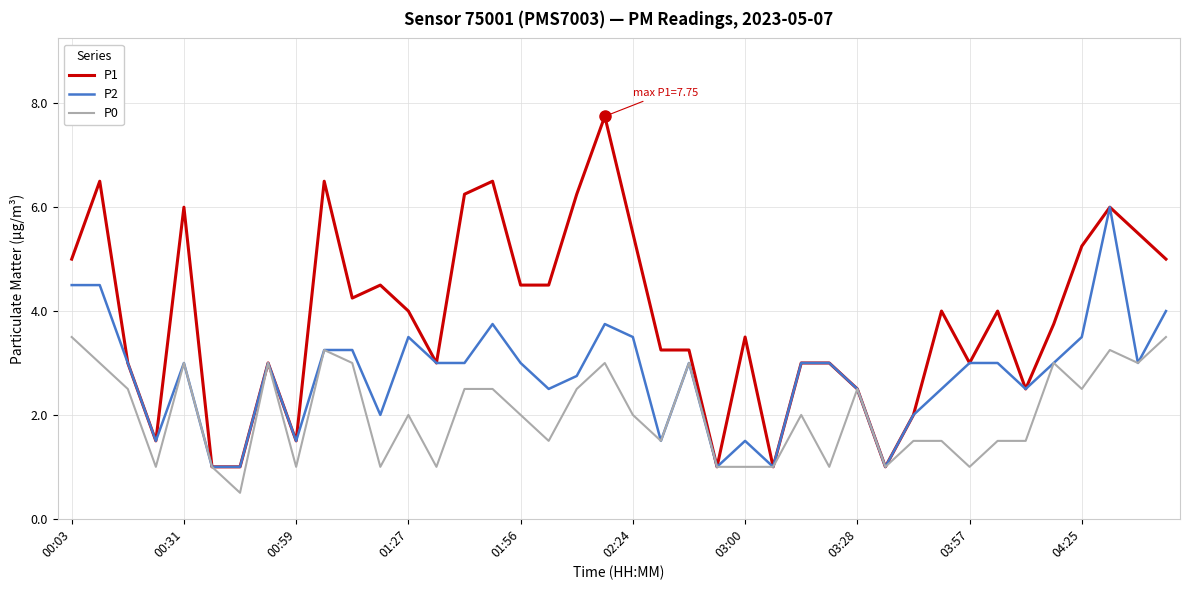

How many lines are shown in the chart?

3